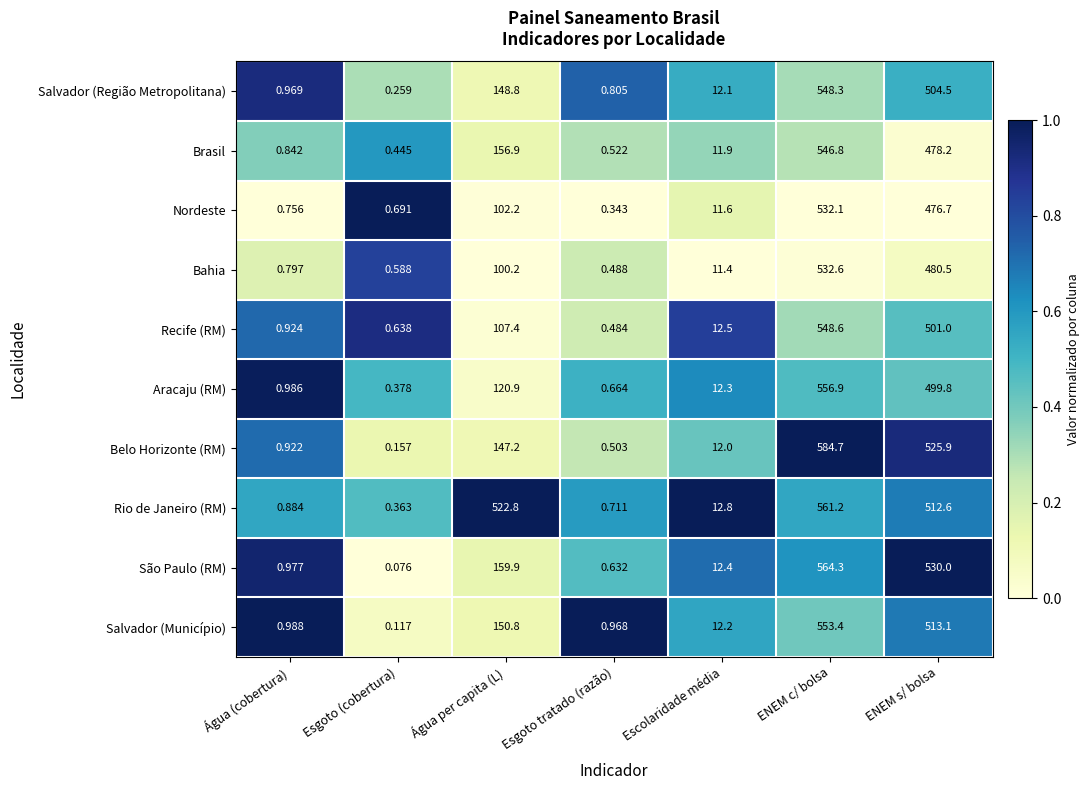

What is the total value across all series at Esgoto tratado (razão)?

6.1